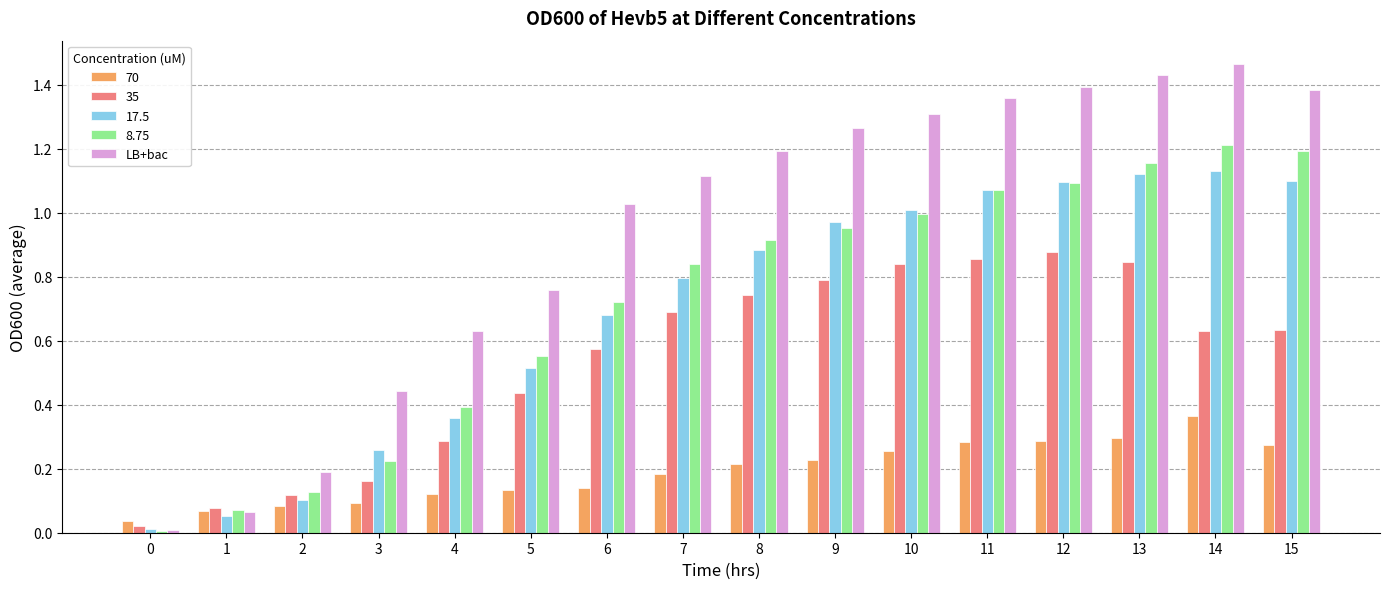

Which series has the largest range (max minus min)?

LB+bac